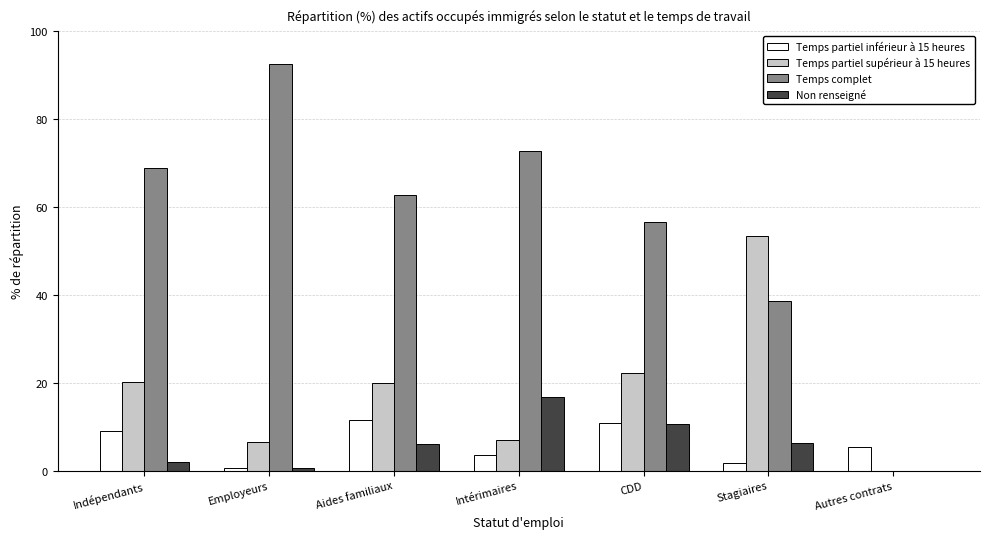

Which category has the highest value across all series?

Employeurs